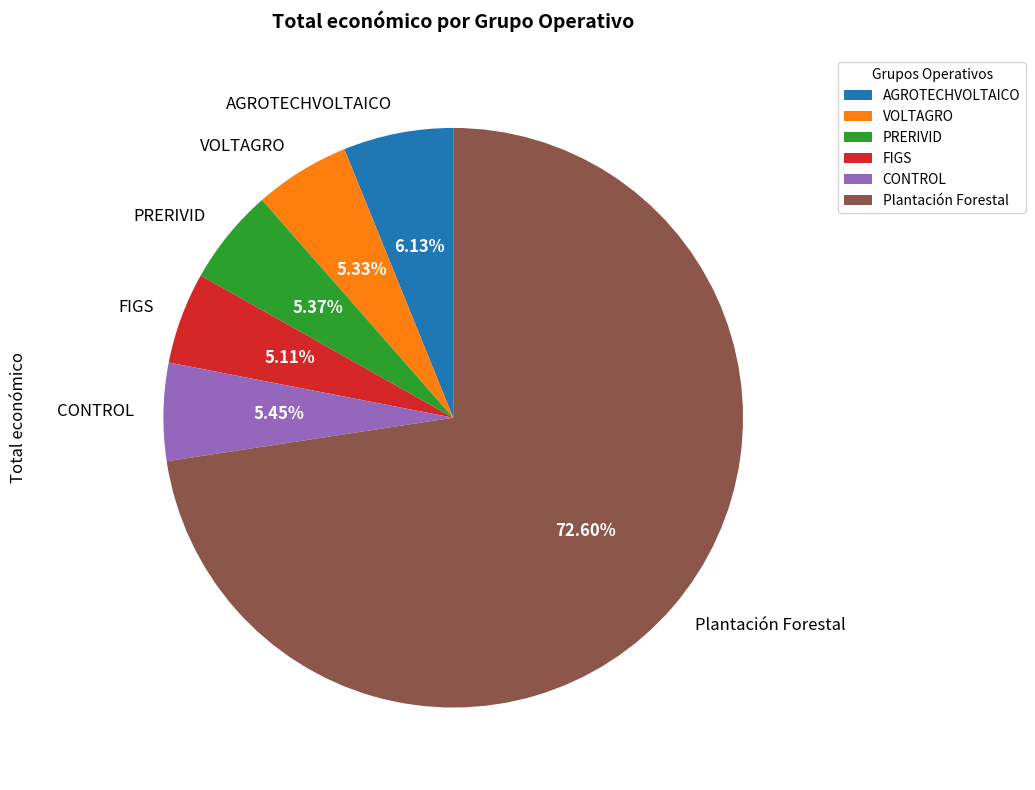

Which category has the biggest portion of the pie?

Plantación Forestal